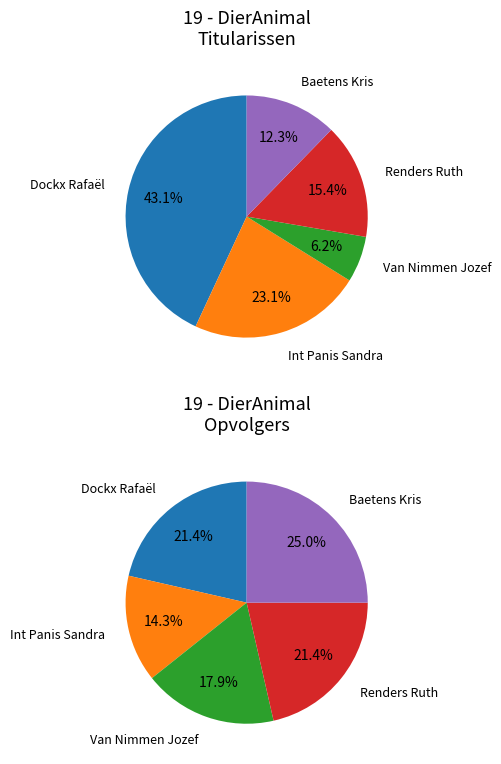

How many slices are in this pie chart?

5